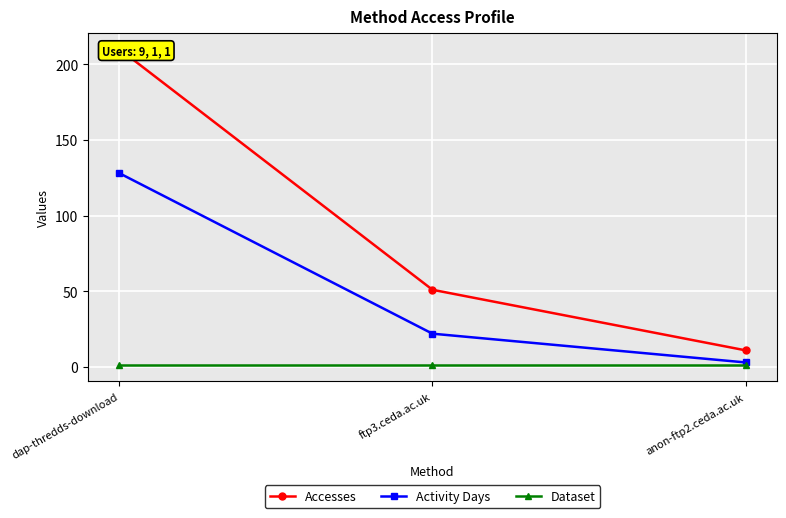

Reading left to right, list all the values displayed in this chart.

Accesses: dap-thredds-download=210	ftp3.ceda.ac.uk=51	anon-ftp2.ceda.ac.uk=11
Activity Days: dap-thredds-download=128	ftp3.ceda.ac.uk=22	anon-ftp2.ceda.ac.uk=3
Dataset: dap-thredds-download=1	ftp3.ceda.ac.uk=1	anon-ftp2.ceda.ac.uk=1